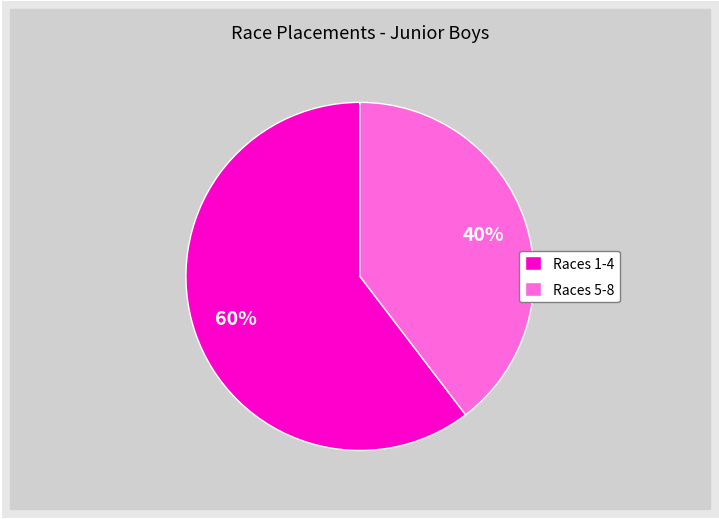

To the nearest percent, what portion does Races 5-8 represent?

40%